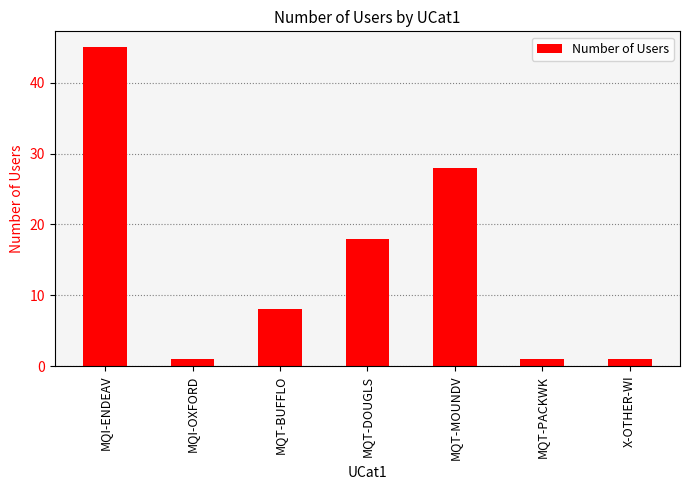

Count the values in the range 1 to 28.

6